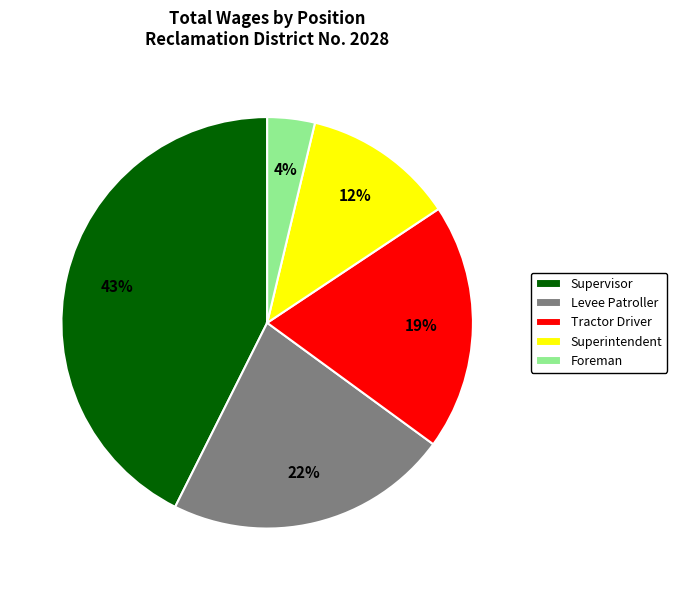

What is the ratio of the value at Levee Patroller to the value at Supervisor?

0.5